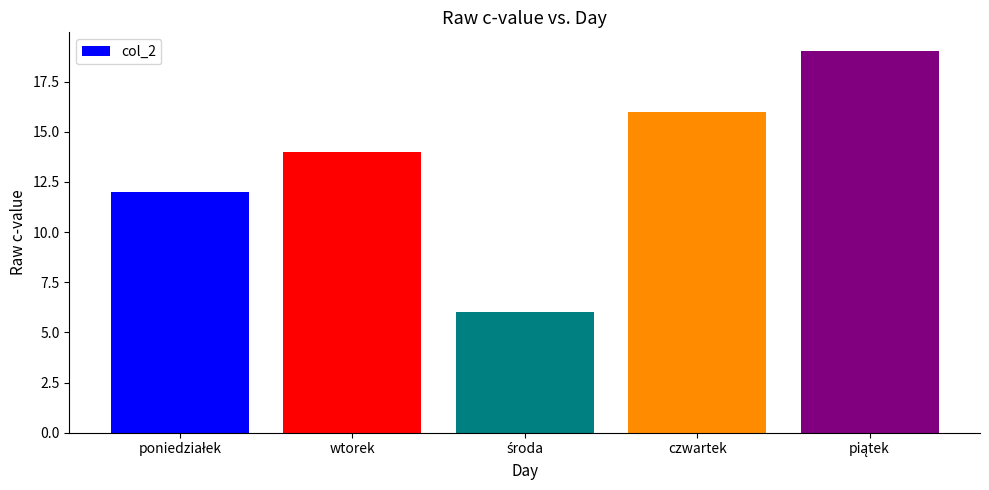

What is the greatest value displayed?

19